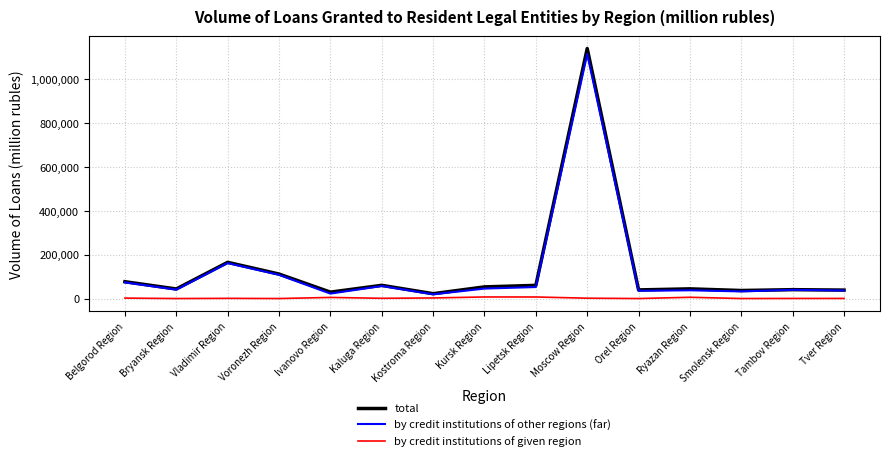

What is the greatest value displayed?

1137388